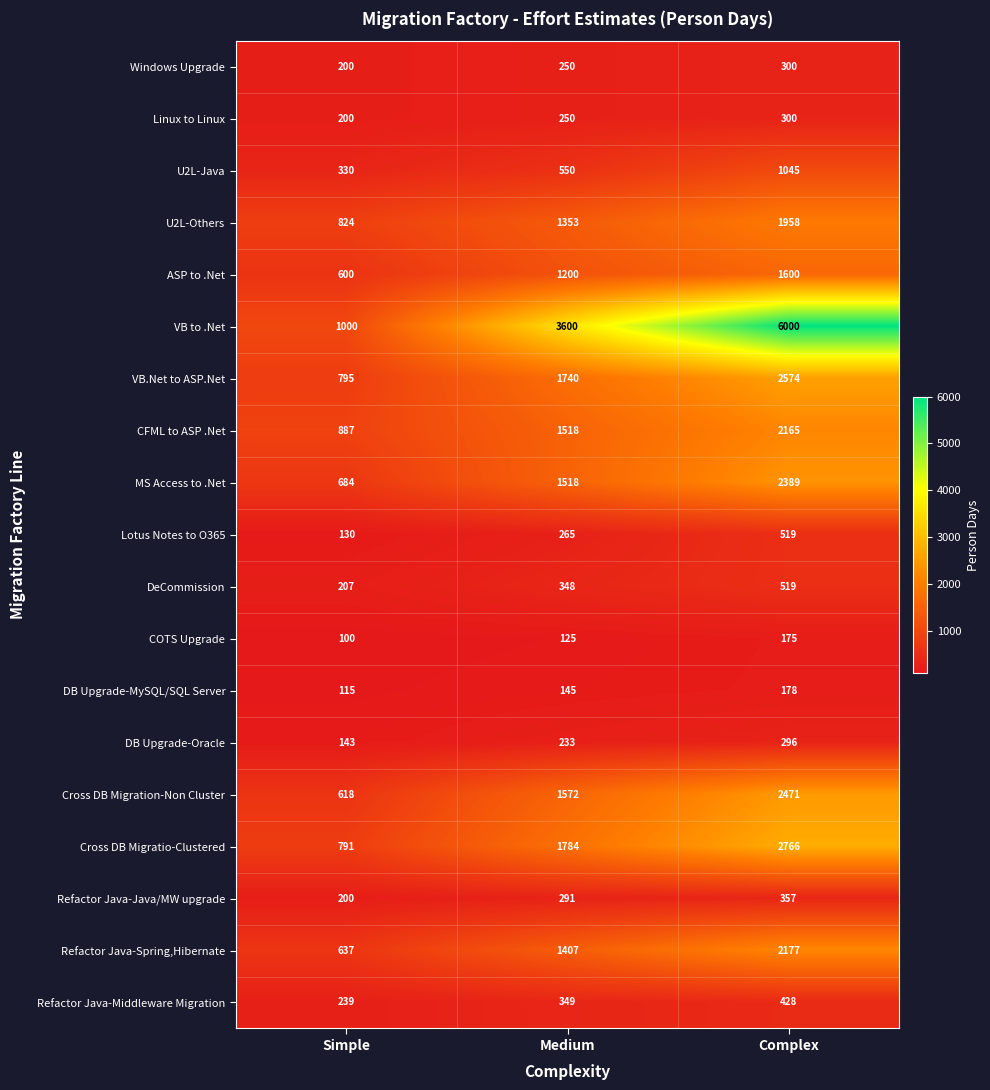

Between Simple and Medium, which series saw the biggest shift?

VB to .Net